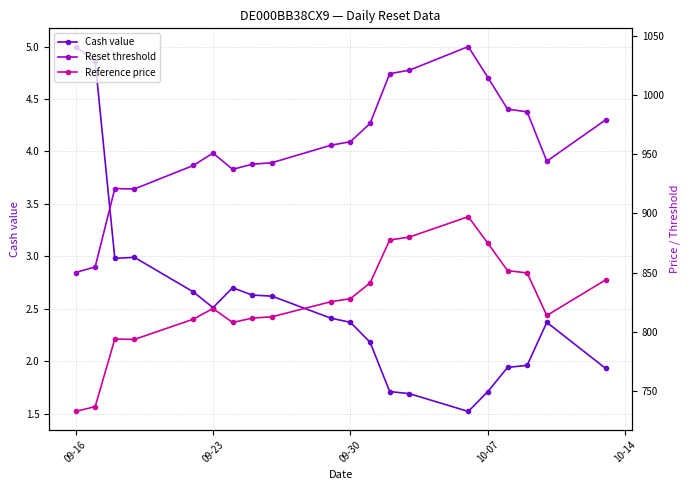

The value of Cash value at 09-23 is 2.5. True or false?

True